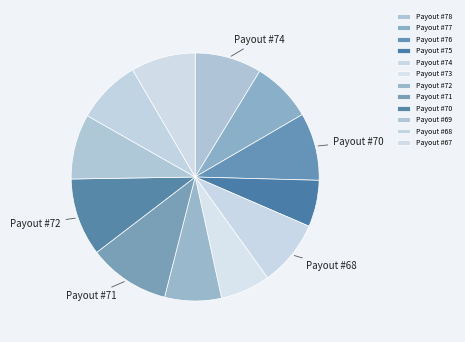

Is the sum of Payout #76 and Payout #73 greater than half?

No